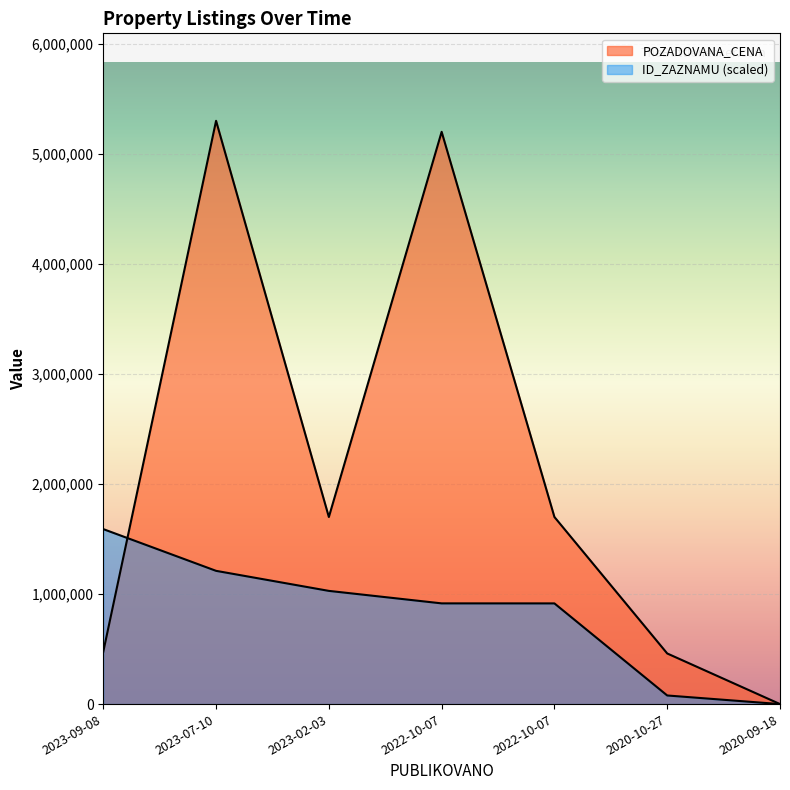

Reading left to right, transcribe all the data shown in this chart.

ID_ZAZNAMU: 1590000.0	1210792.7	1028666.4	915171.3	914904.3	78244.9	0.0
POZADOVANA_CENA: 476000.0	5300000.0	1700000.0	5200000.0	1700000.0	460000.0	0.0